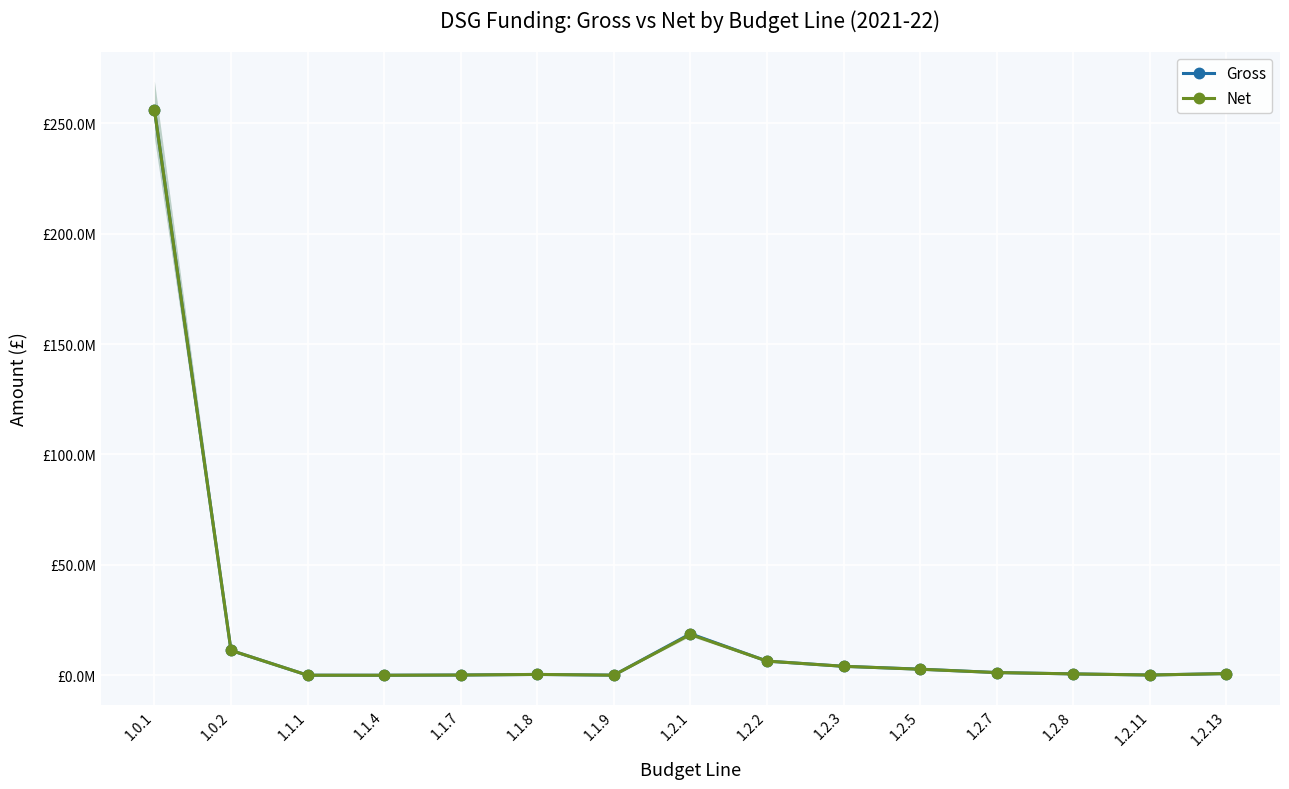

At which category does the chart reach its peak across all series?

1.0.1